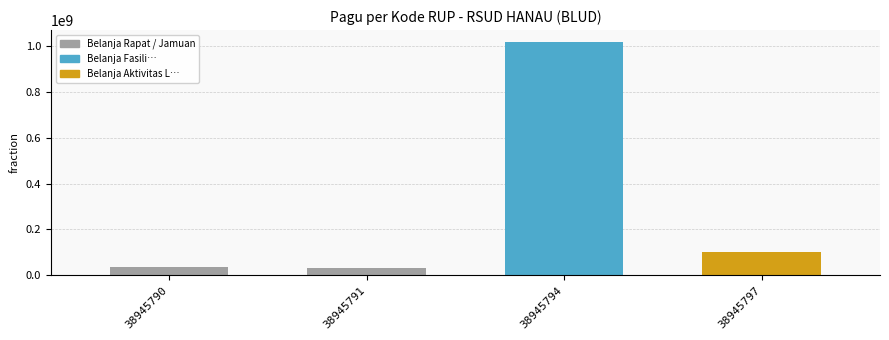

The chart shows a value of 30000000 at 38945791. True or false?

True